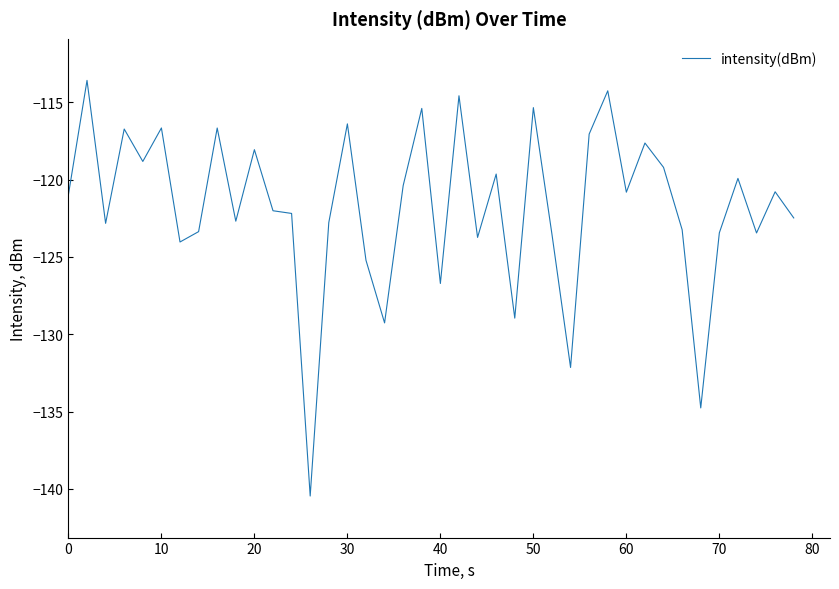

What is the minimum value shown in the chart?

-140.5